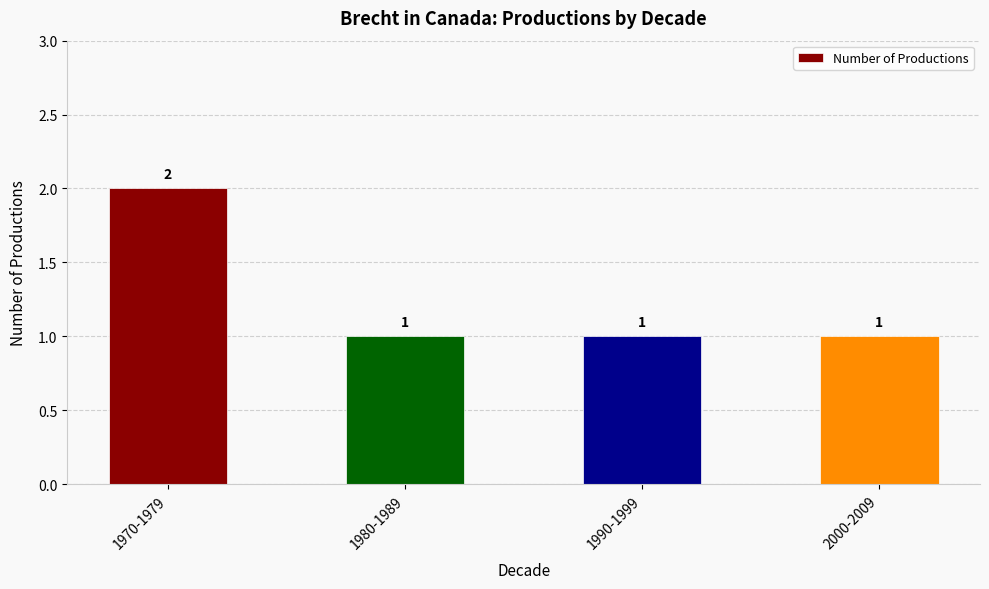

Read the value at 1990-1999.

1